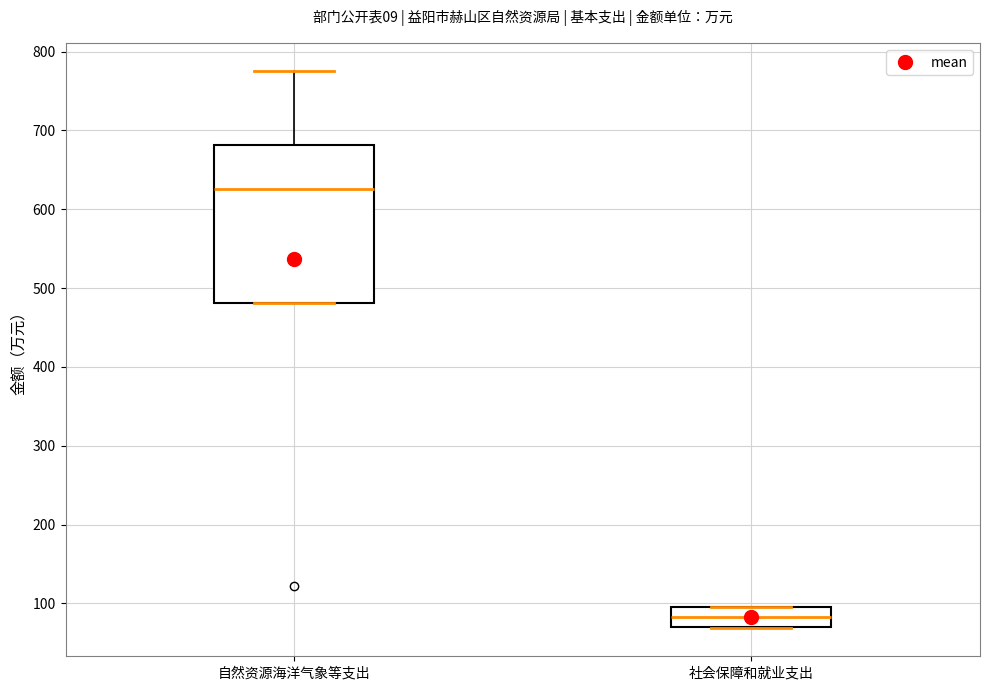

Reading left to right, transcribe this box plot: for each box, give where its median line is, the range the box spans, and where its two whiskers end, as read against the y-axis. The values are not printed on the chart, so give them approximately, as read against the axis.

自然资源海洋气象等支出: median 630, box 480 to 680, whiskers 480 to 780
社会保障和就业支出: median 80, box 70 to 100, whiskers 70 to 100